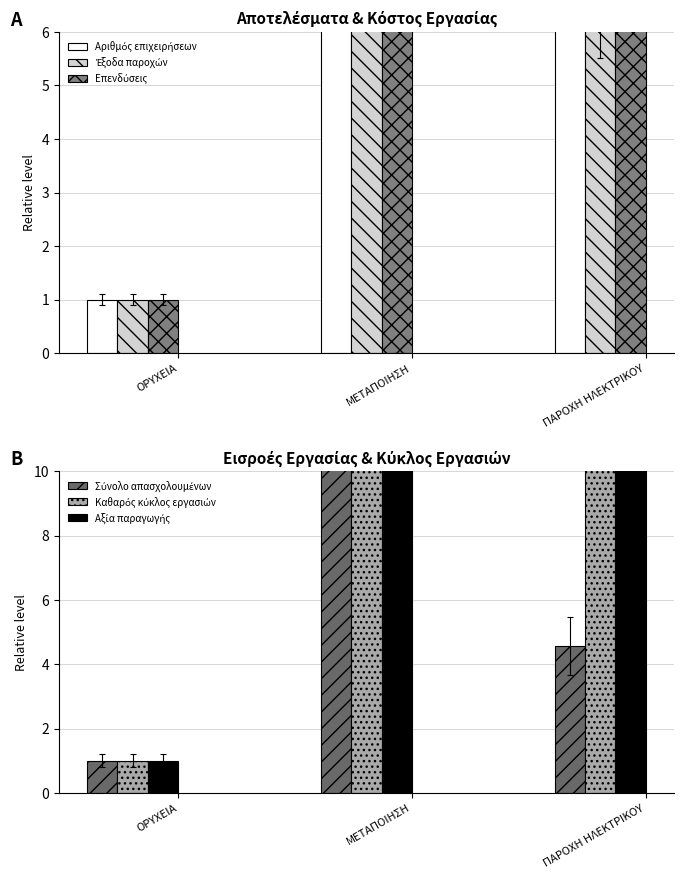

Rank the series by their maximum value, from lowest to highest.

Έξοδα παροχών, Επενδύσεις, Σύνολο απασχολουμένων, Αξία παραγωγής, Καθαρός κύκλος εργασιών, Αριθμός επιχειρήσεων